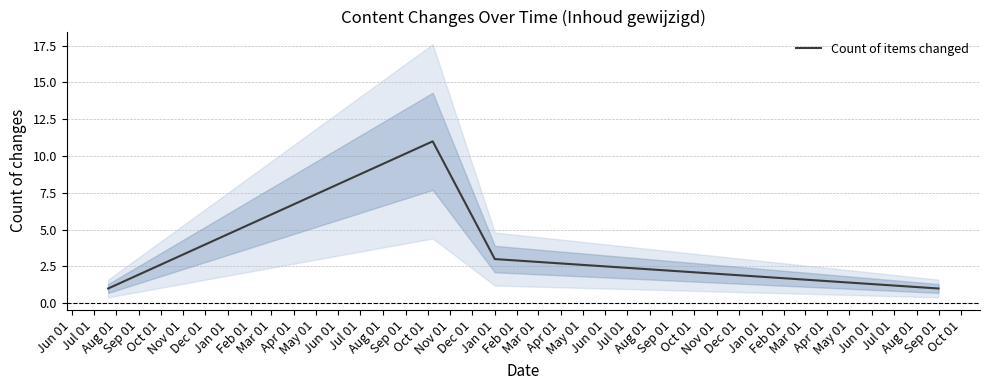

In Count of items changed, how many points are higher than both neighbors (excluding endpoints)?

1